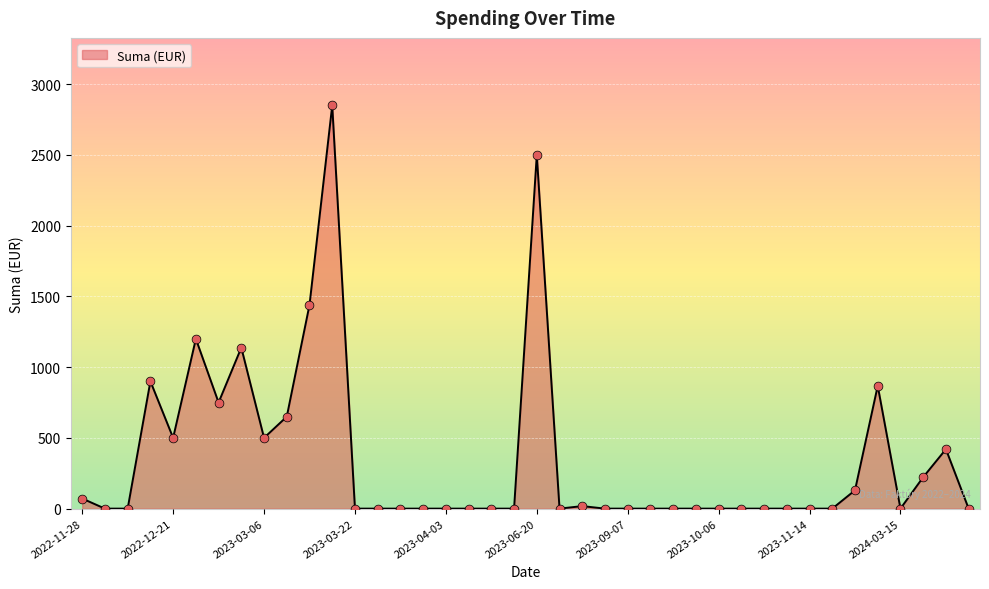

What is the difference between the maximum and minimum values?

2850.0